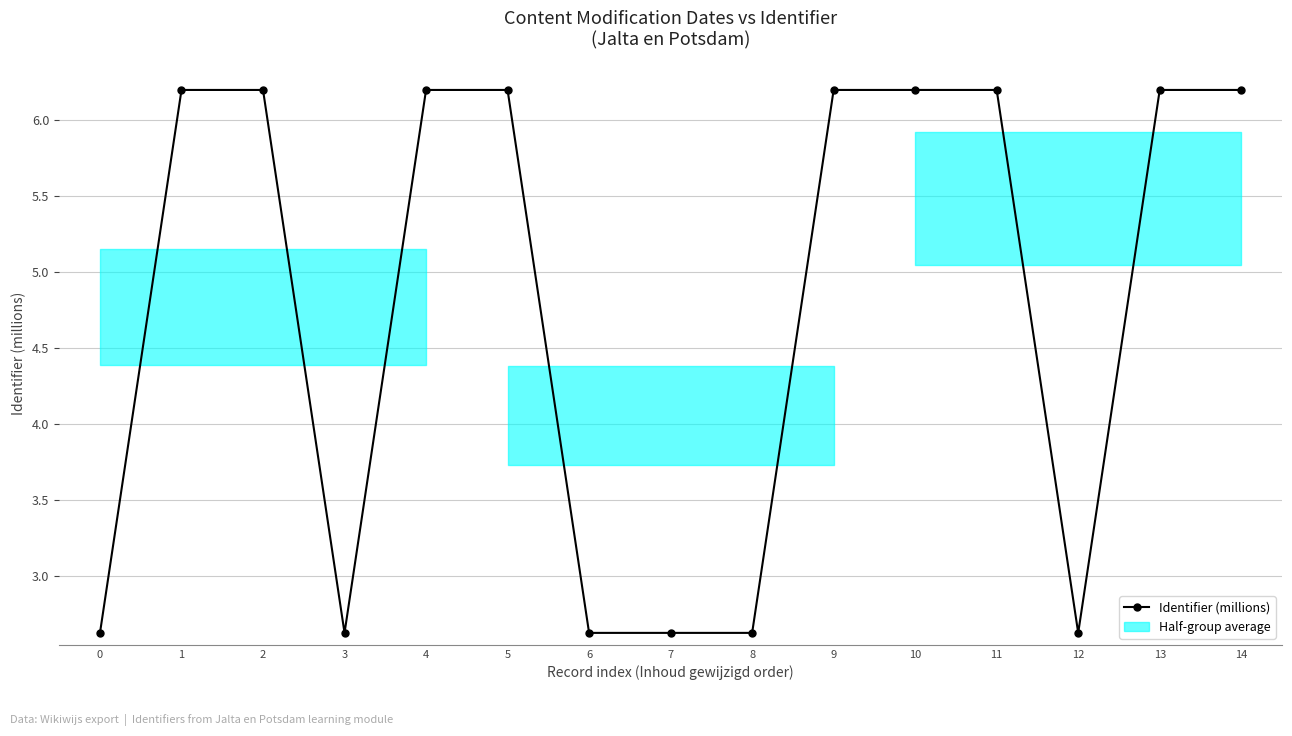

True or false: the data shows 2.6 at 8.

True